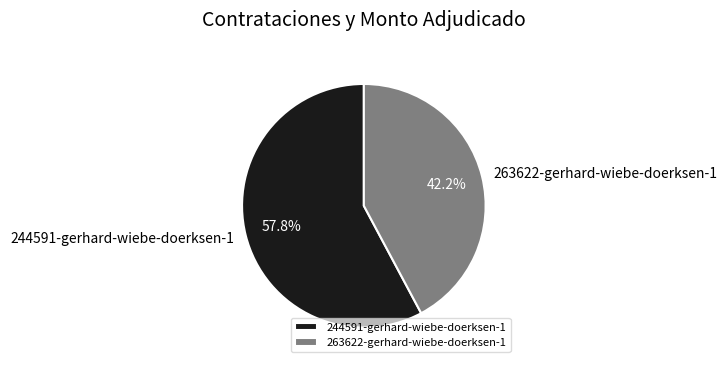

Is there any slice that represents more than half of the pie?

Yes